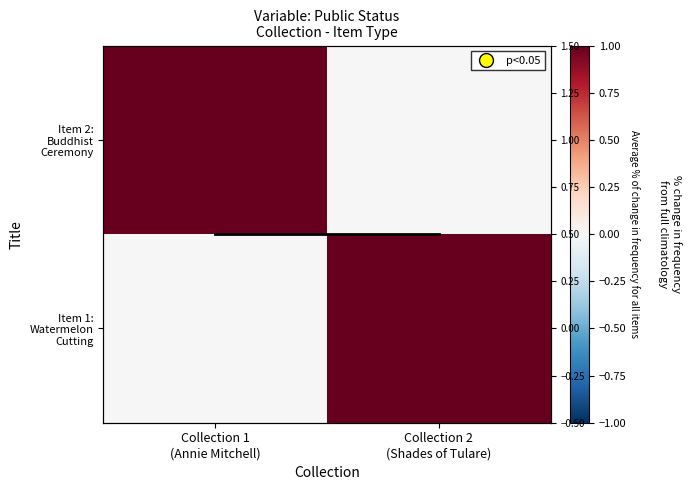

At Collection 1 (Annie Mitchell), list the series in order from smallest to largest.

Item 1: Watermelon Cutting, Item 2: Buddhist Ceremony